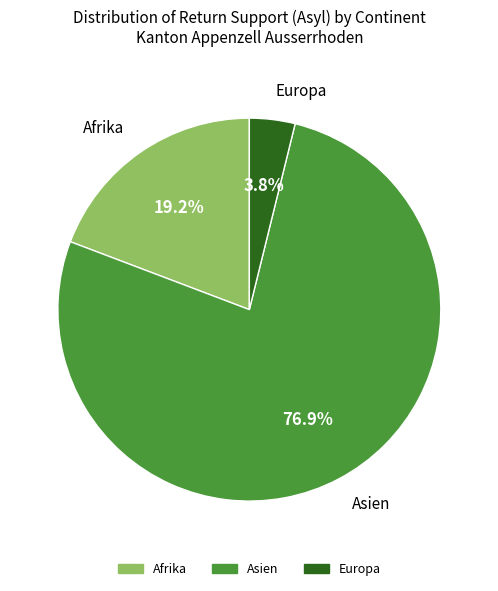

To the nearest percent, what portion does Asien represent?

77%